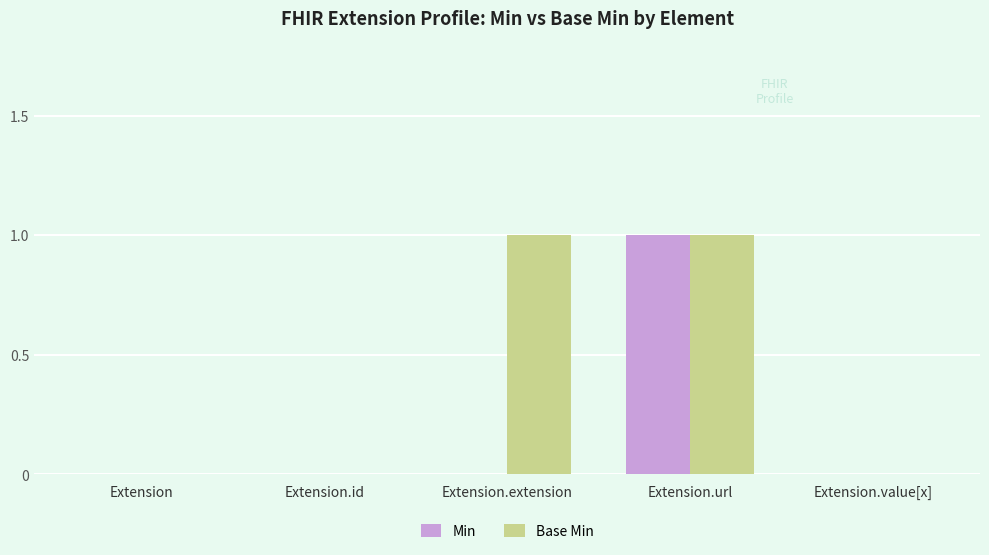

What are all the series names shown in the legend?

Min, Base Min